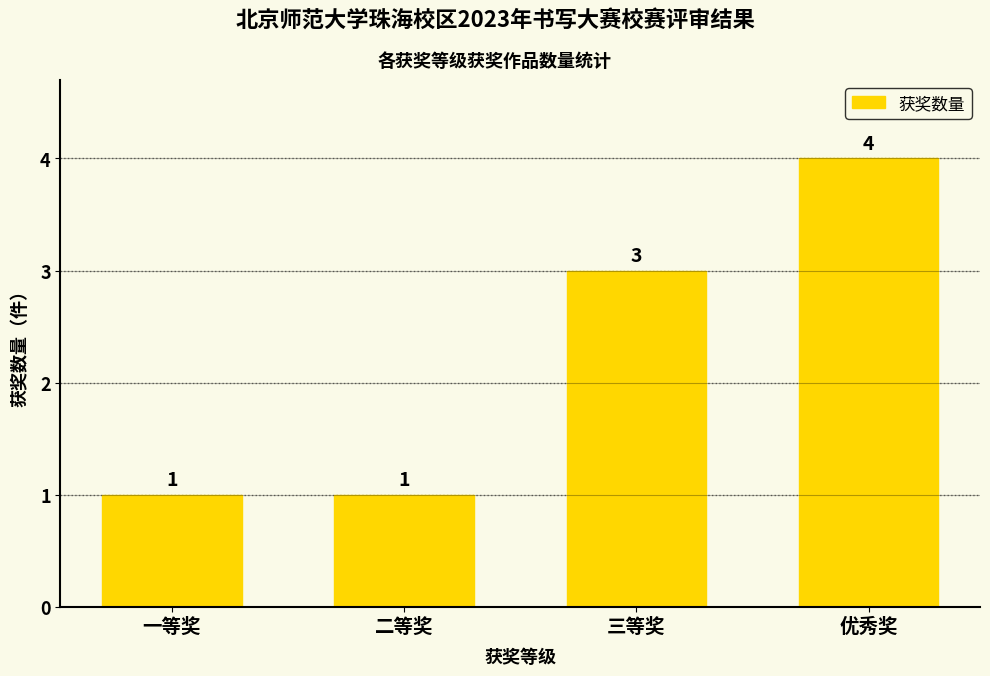

Read the value at 三等奖.

3